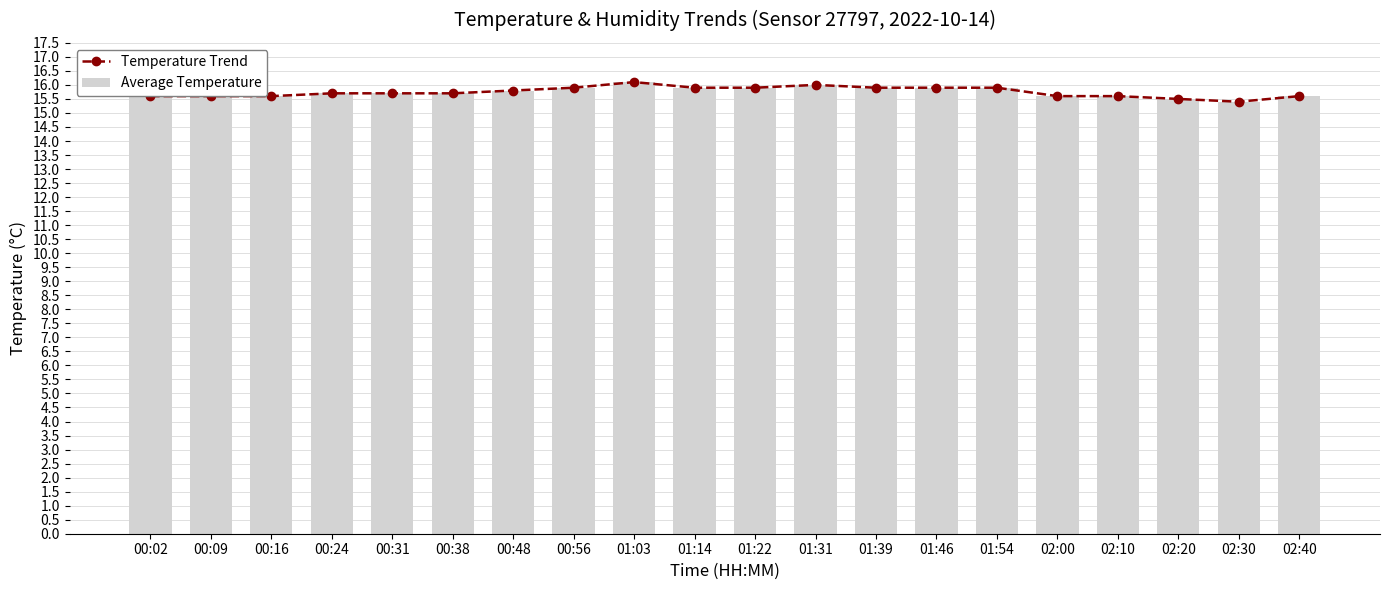

How many data points does each series have?

20